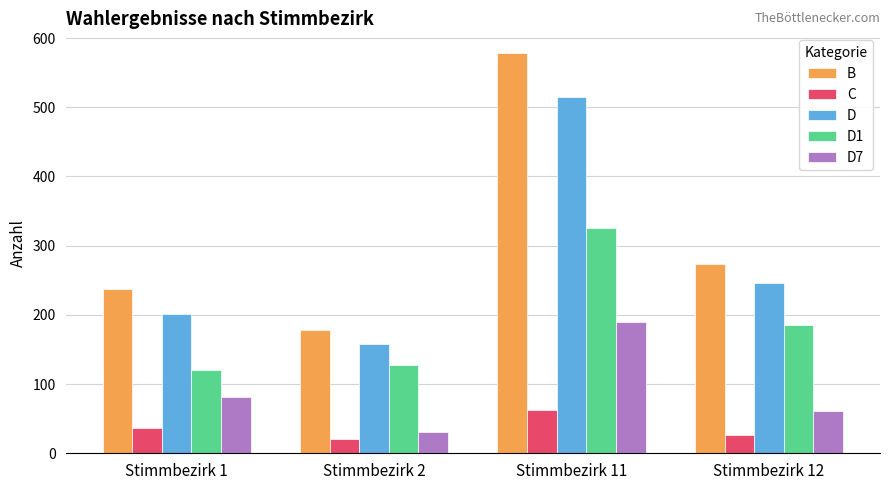

The B series shows 273 at Stimmbezirk 12. True or false?

True